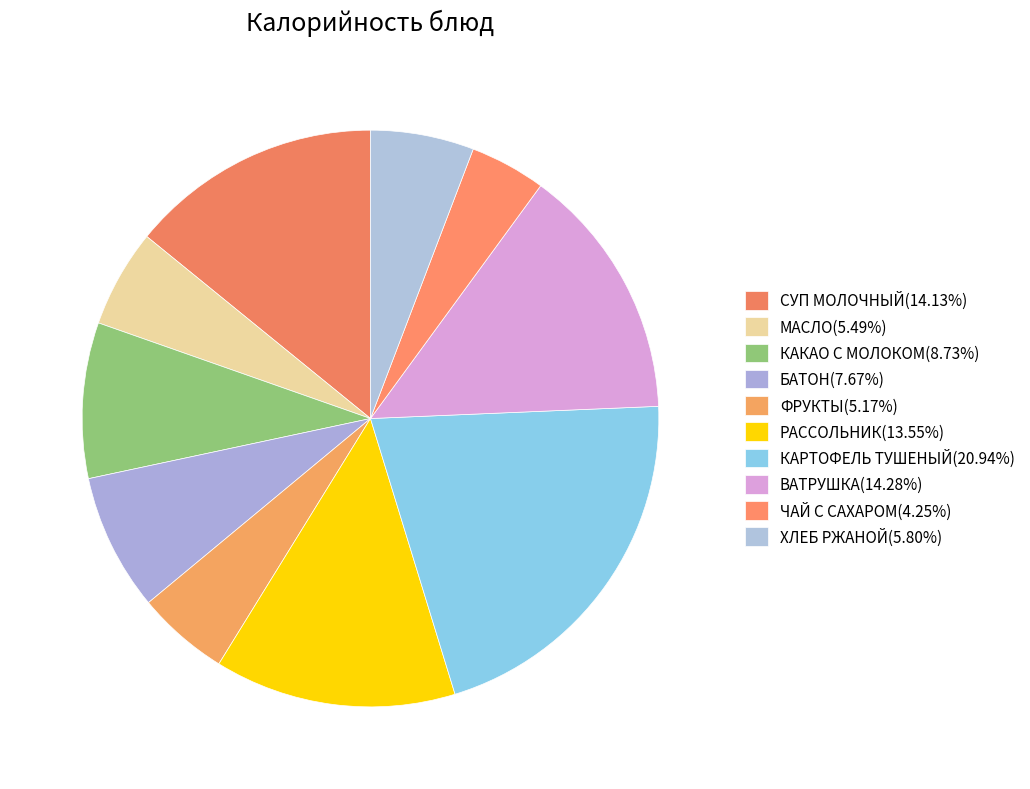

Is there any slice that represents more than half of the pie?

No